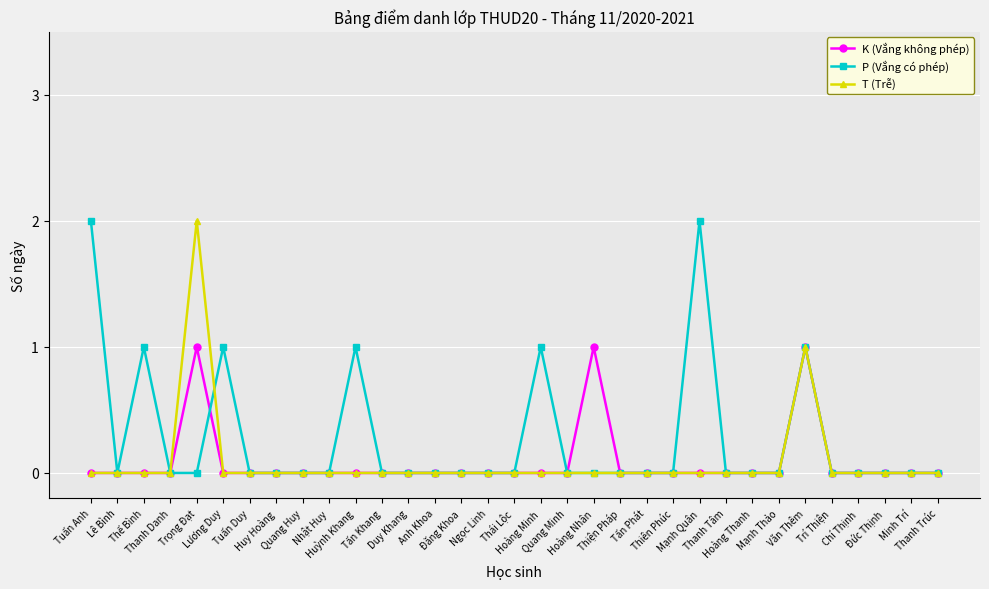

Which series has the largest total across all categories?

P (Vắng có phép)